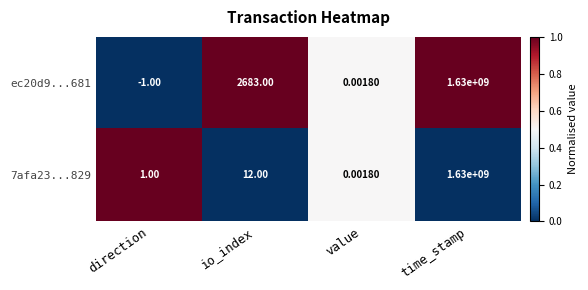

Rank the categories by 7afa23...829 value from highest to lowest.

time_stamp, io_index, direction, value